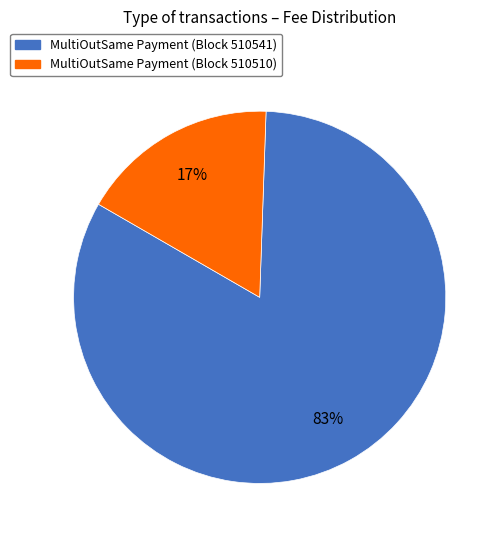

To the nearest percent, what is the difference between the largest and smallest slice percentages?

66%